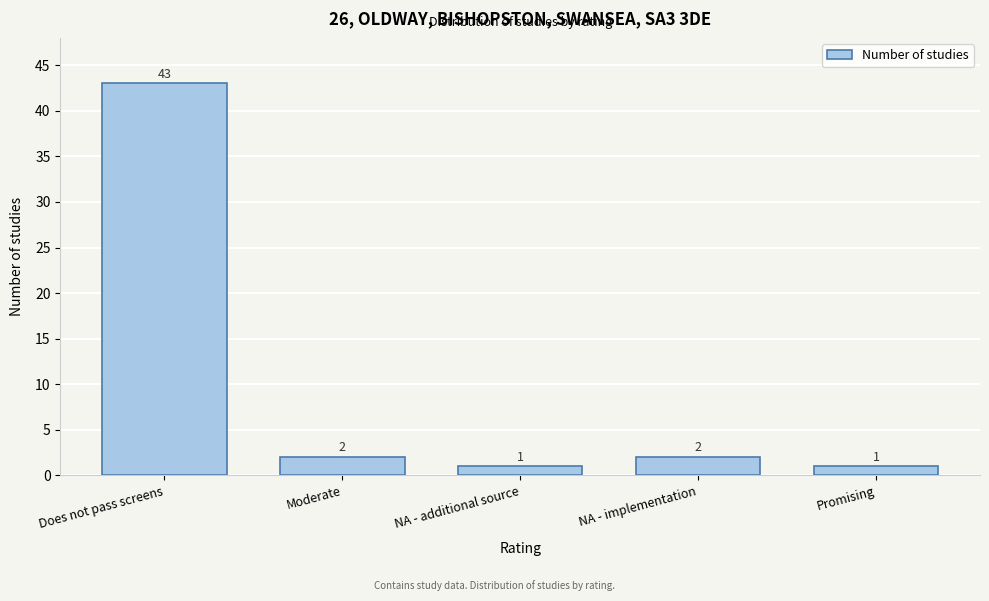

Reading left to right, transcribe all the data shown in this chart.

43	2	1	2	1